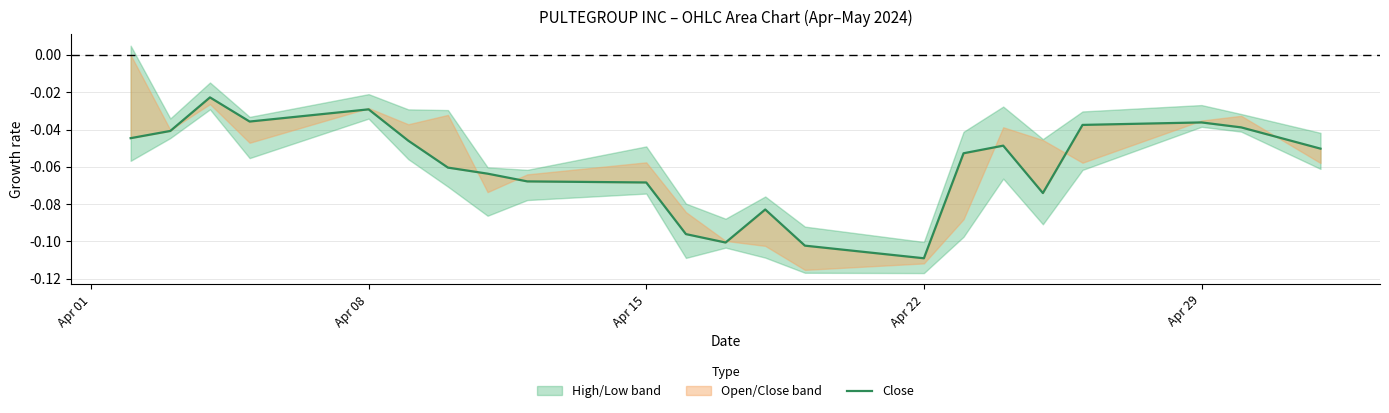

The value at Apr 08 is -0.0. True or false?

True